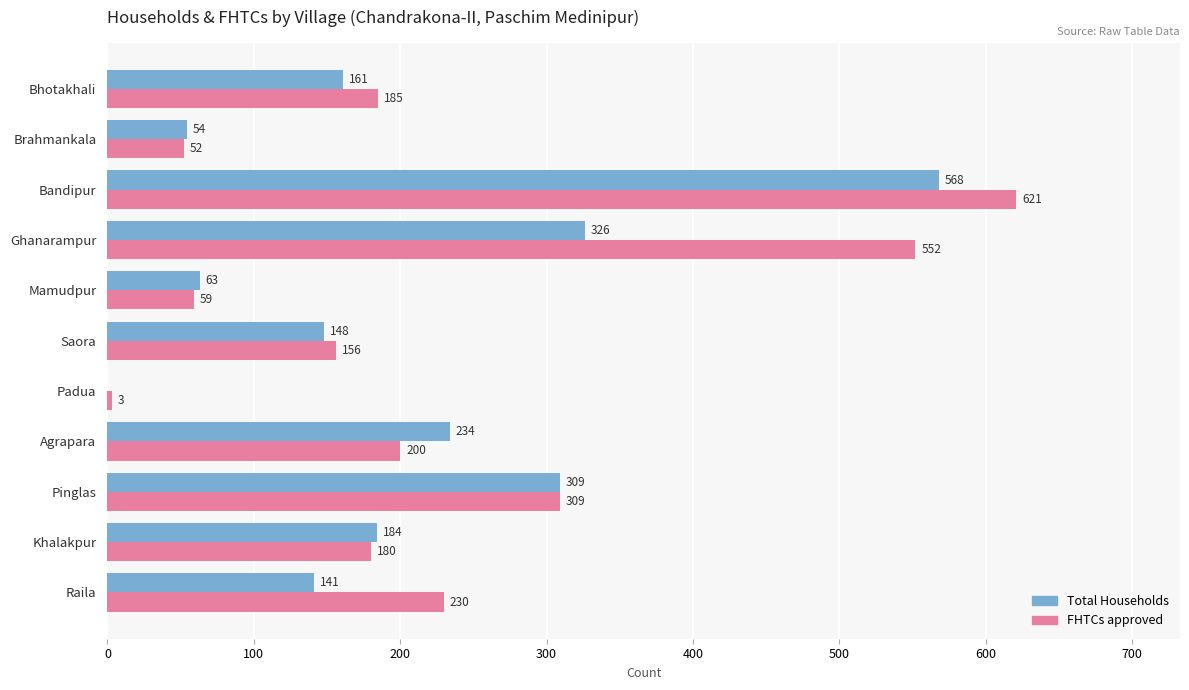

What is the greatest value displayed?

621